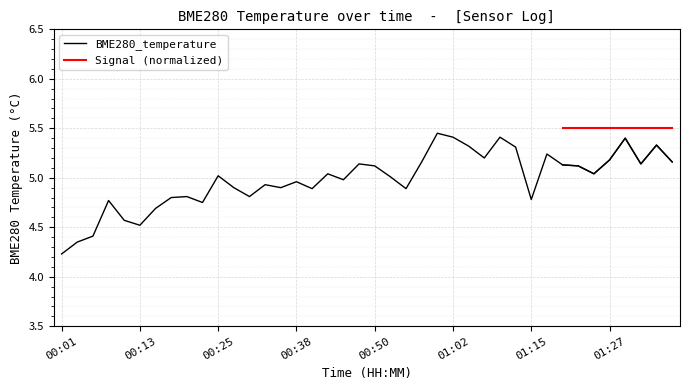

What is the average value?

5.0